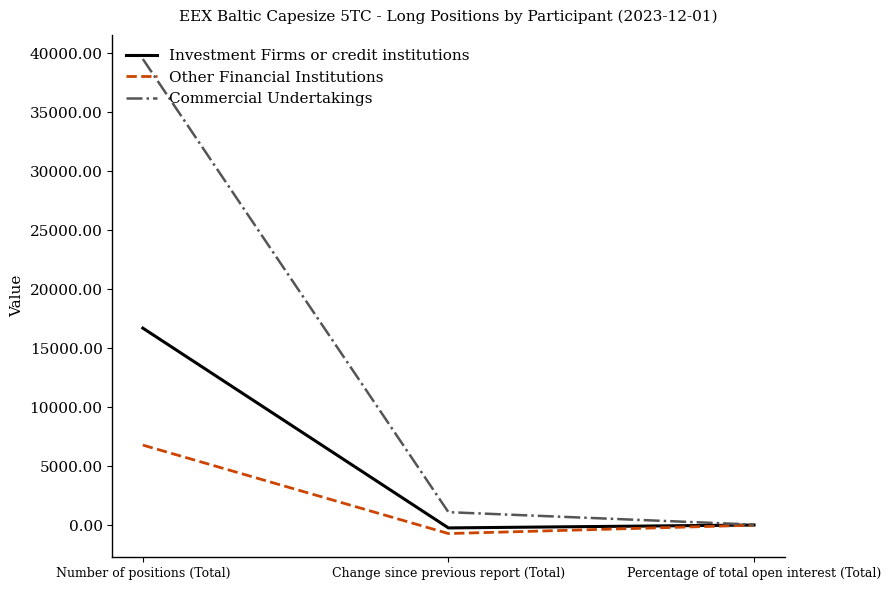

At which label does Commercial Undertakings first exceed 1114?

Number of positions (Total)